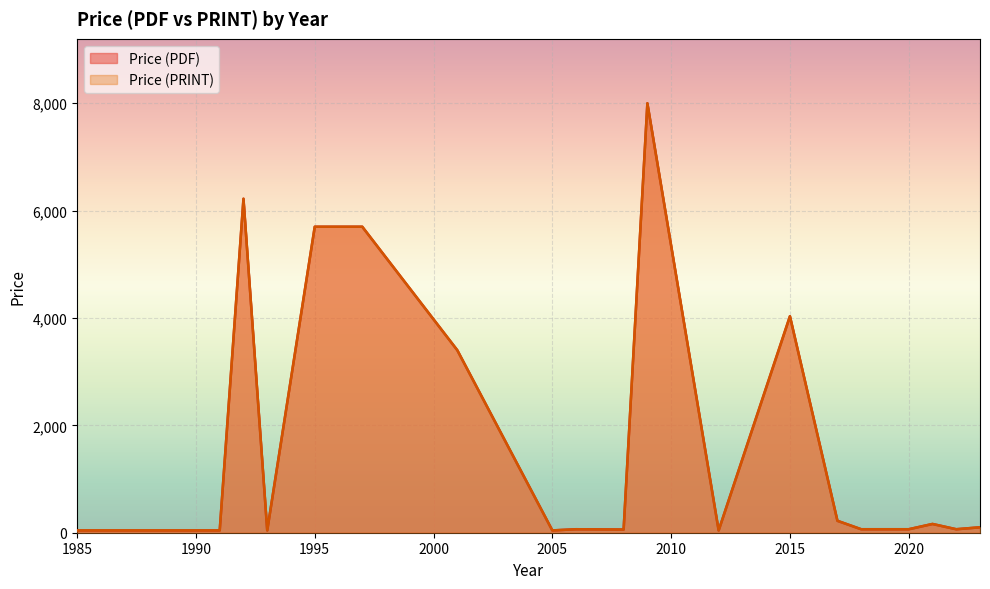

Which series has the widest spread of values?

Price (PDF)